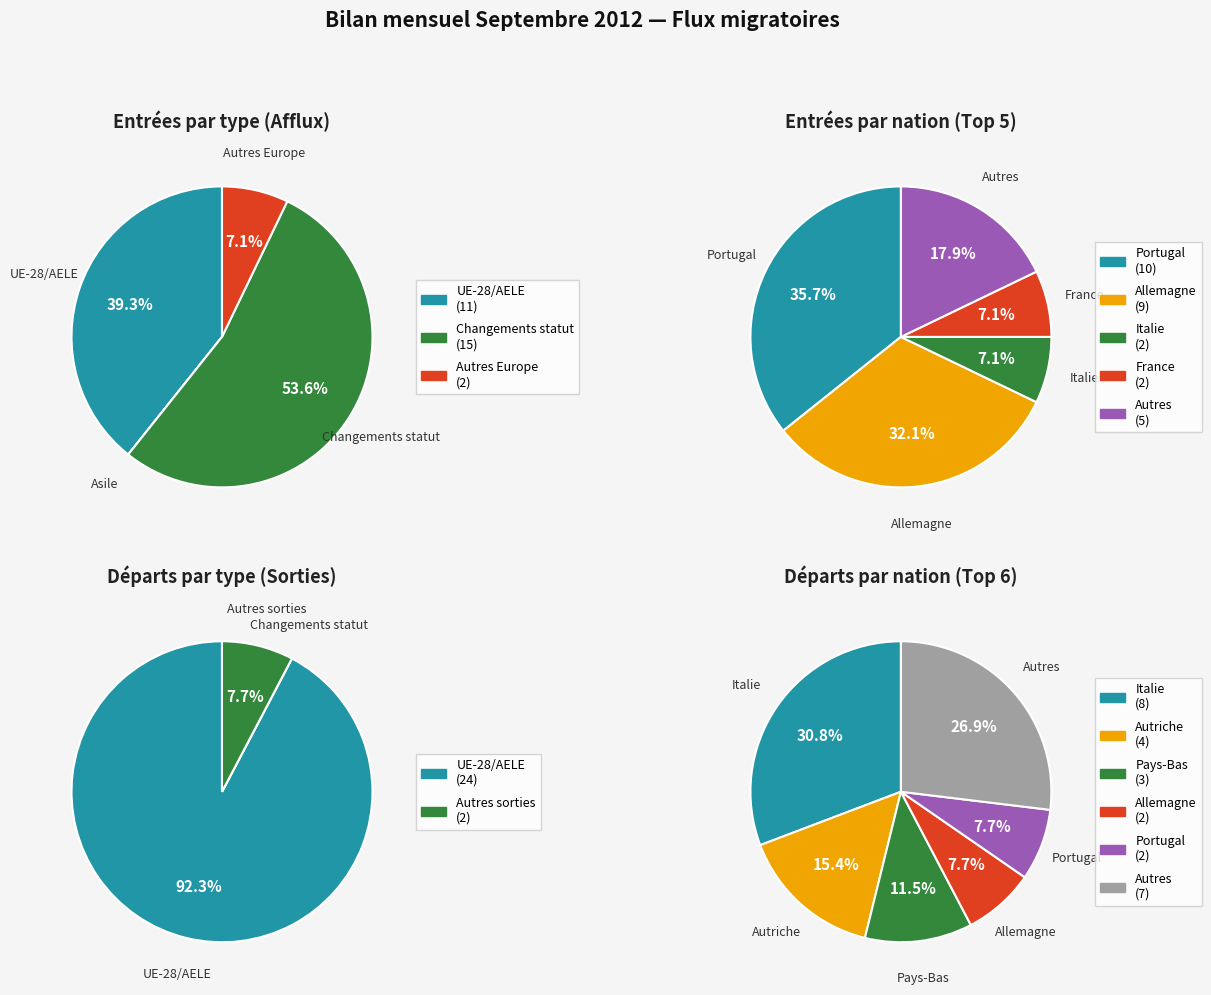

The Amérique slice represents 14% of the pie. True or false?

False